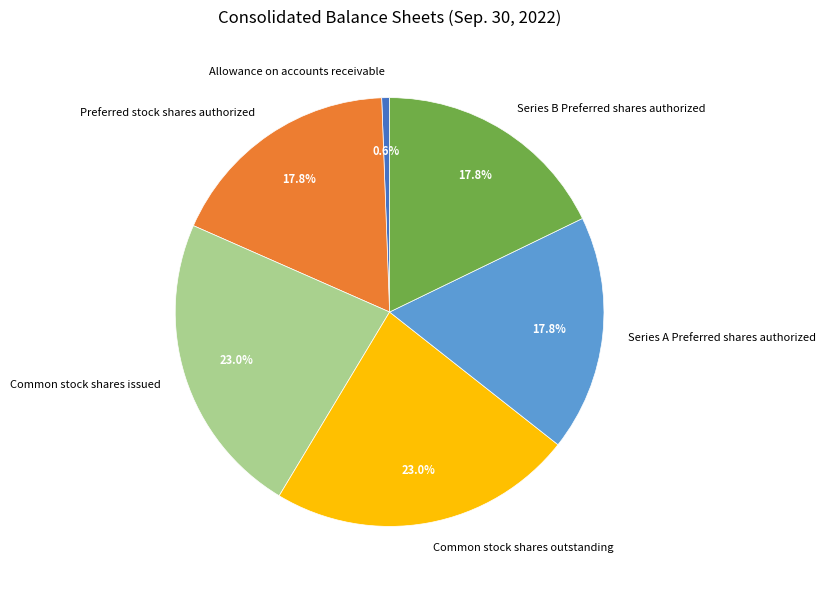

To the nearest percent, what portion does Series A Preferred shares authorized represent?

18%